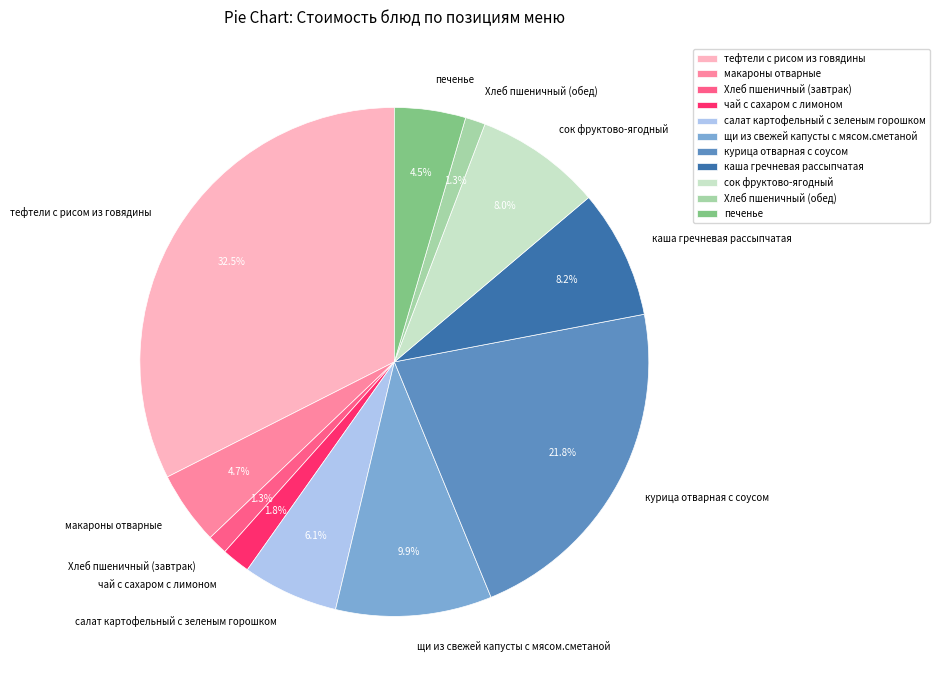

To the nearest percent, what percentage of the pie is Хлеб пшеничный (завтрак)?

1%